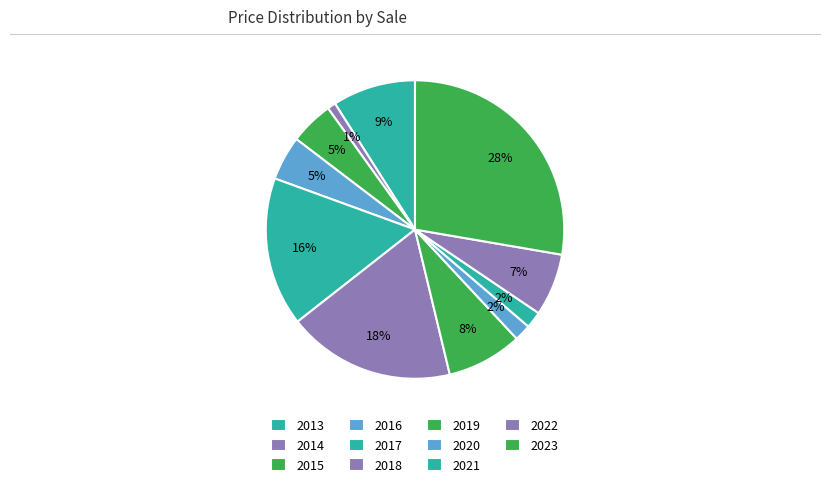

How many segments does this pie chart have?

11